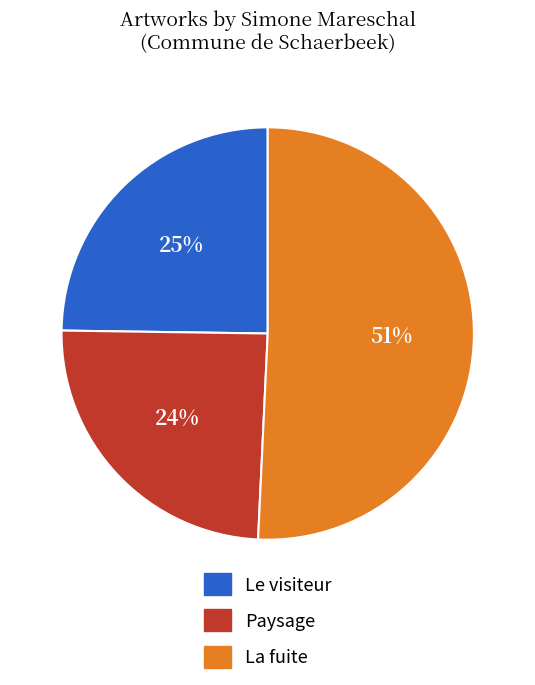

Is Le visiteur the majority of the pie?

No